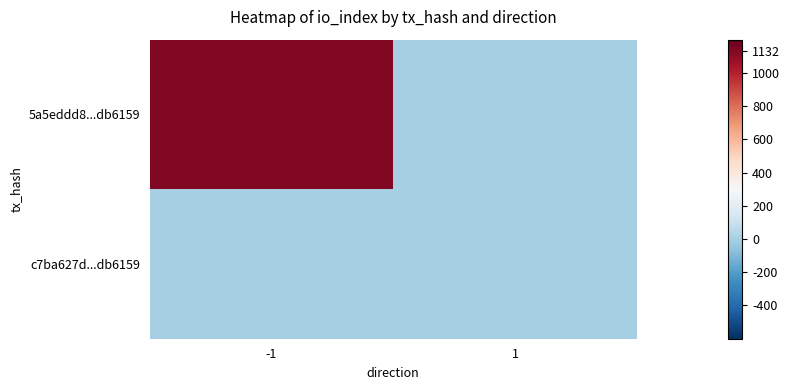

Reading left to right, extract all data points from this chart.

5a5eddd8...db6159: -1=1132	1=0
c7ba627d...db6159: -1=0	1=0